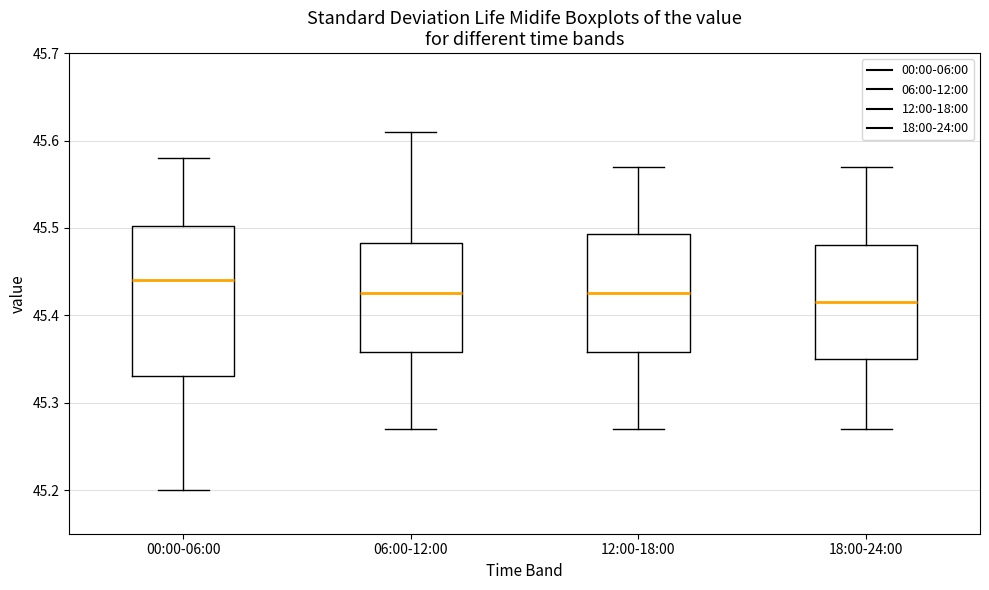

Where does the lower whisker of the box for 00:00-06:00 end on the y-axis? The values are not printed on the chart, so give them approximately, as read against the axis.

45.20